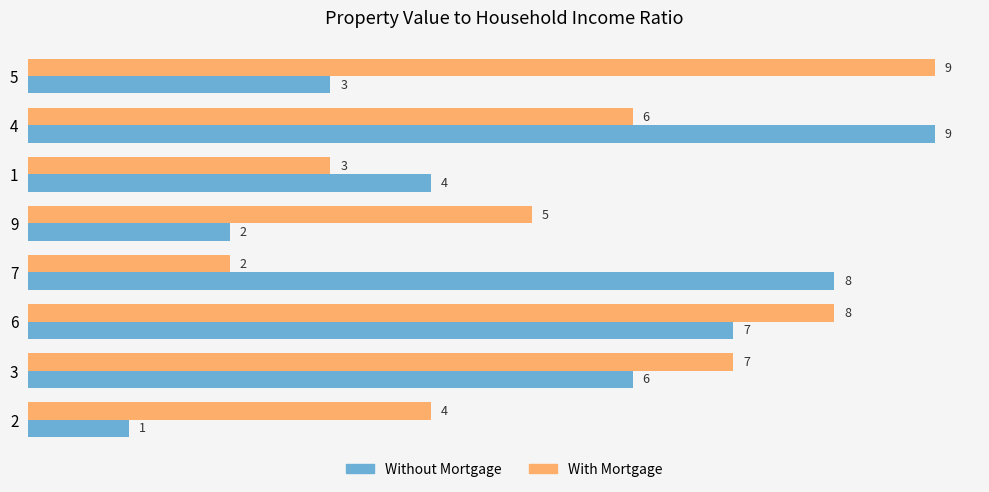

Which category has the highest value in the With Mortgage series?

5